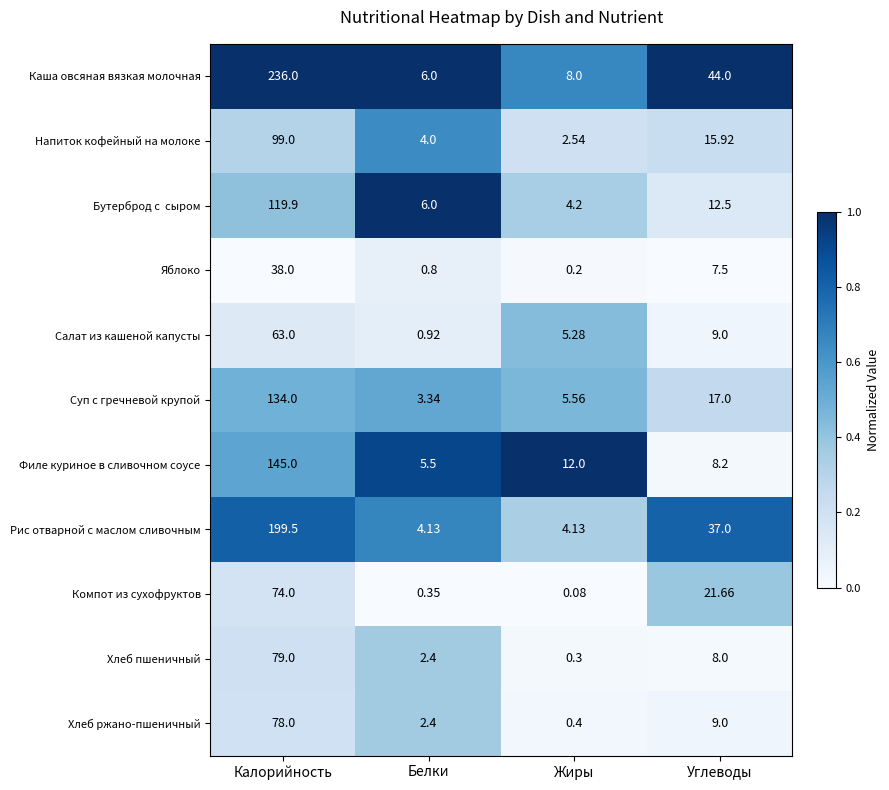

What is the difference between the highest and lowest values at Углеводы?

36.5